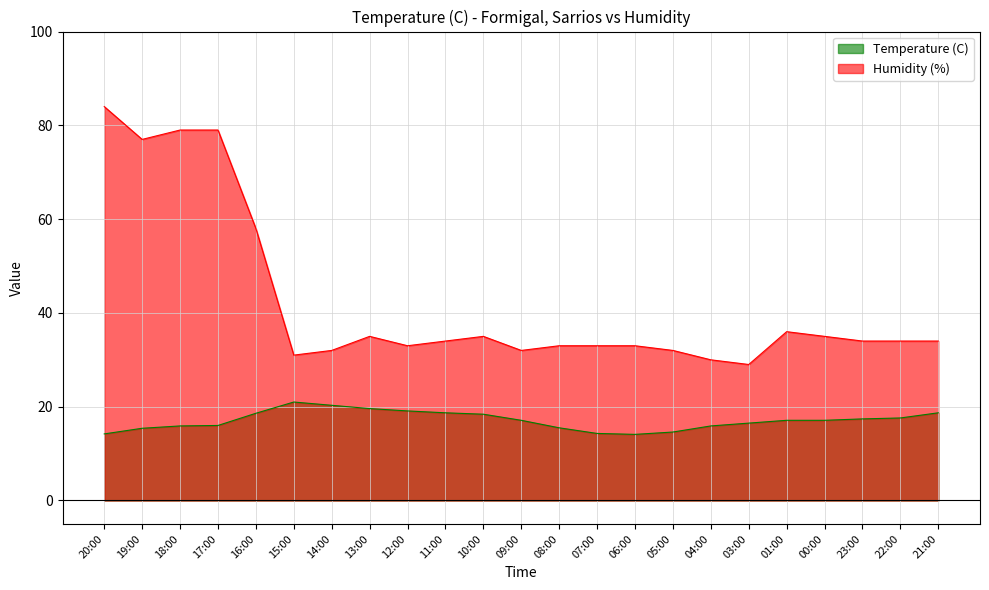

Where does the Humidity (%) series first go above 34?

20:00